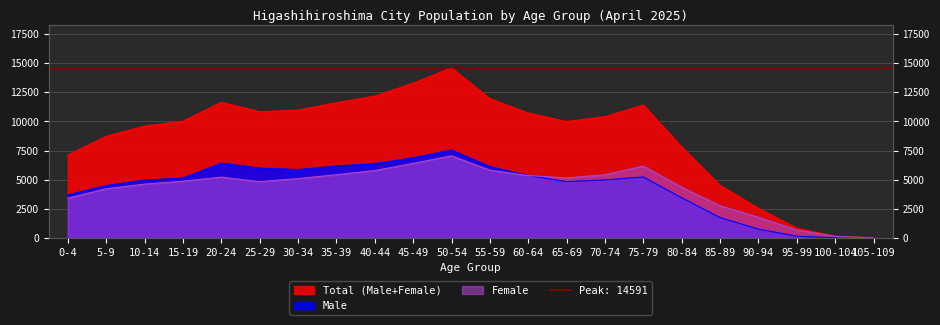

How many positive values does the Male series have?

21